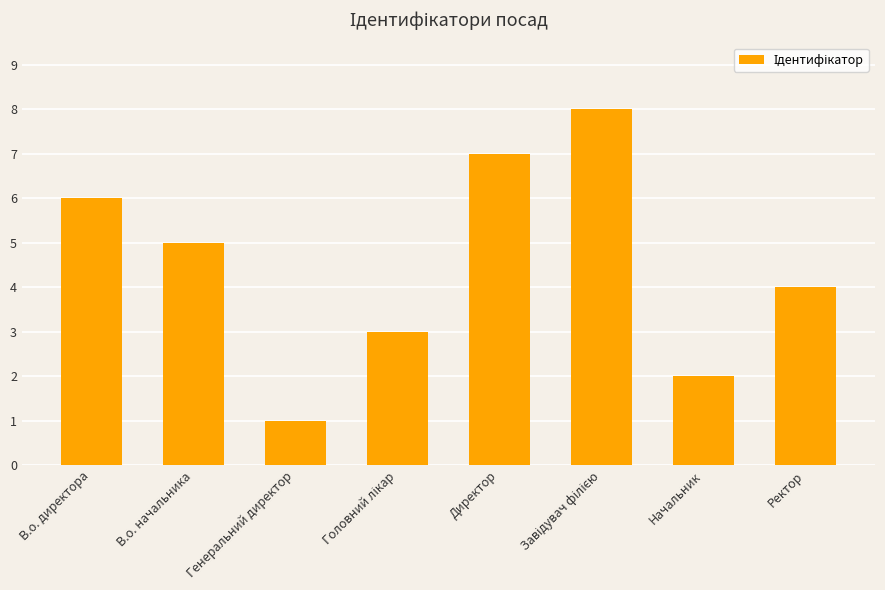

What is the sum of the values at Генеральний директор and В.о. директора?

7